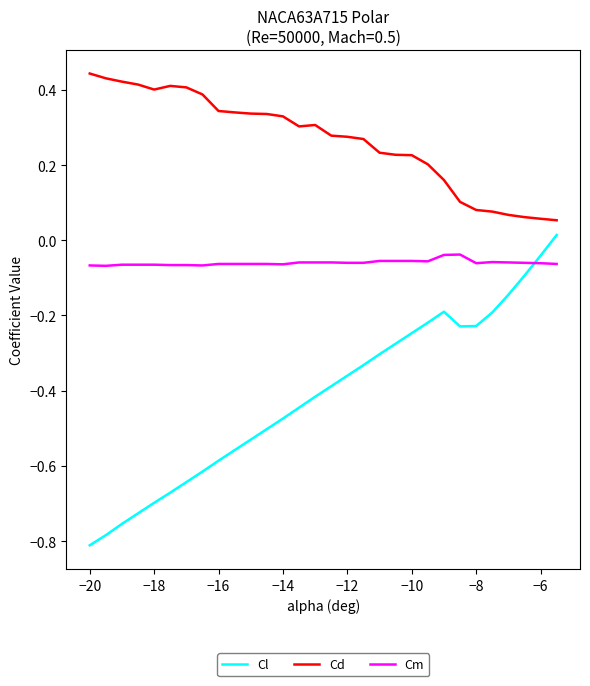

Which series has the widest spread of values?

Cl